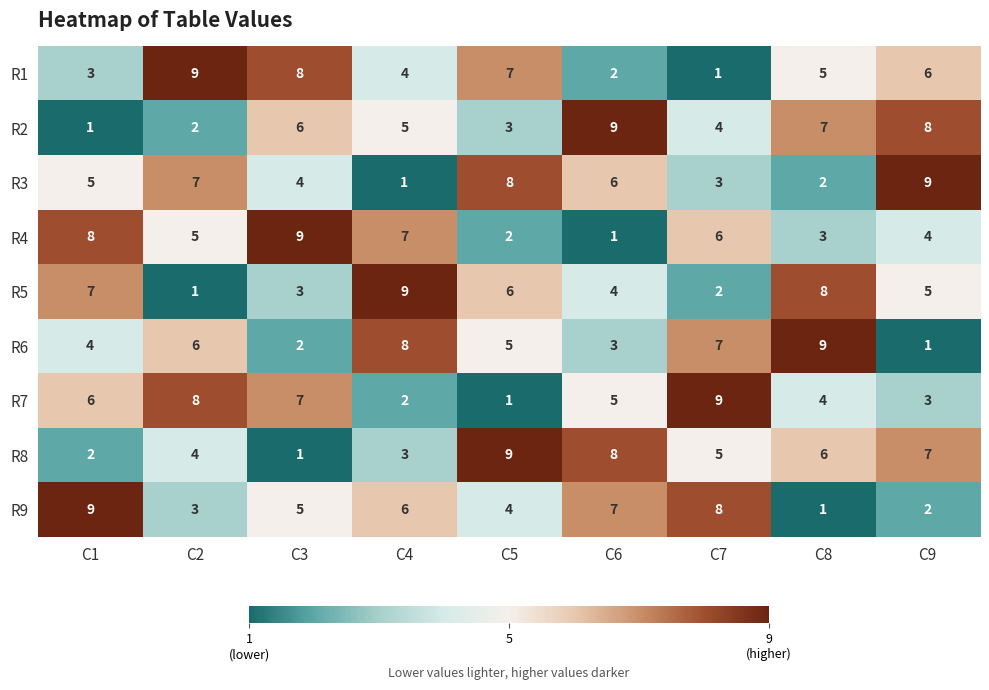

The value of R1 at C6 is 2. True or false?

True